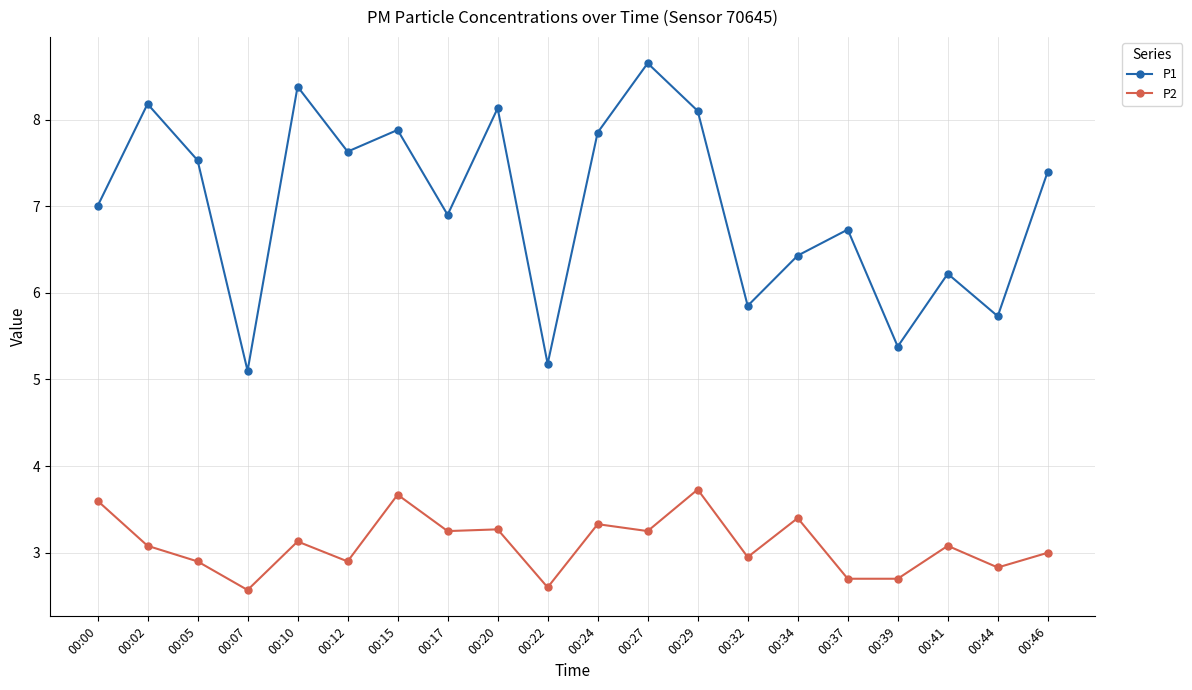

True or false: P1 has more than 0 interior local peaks.

True